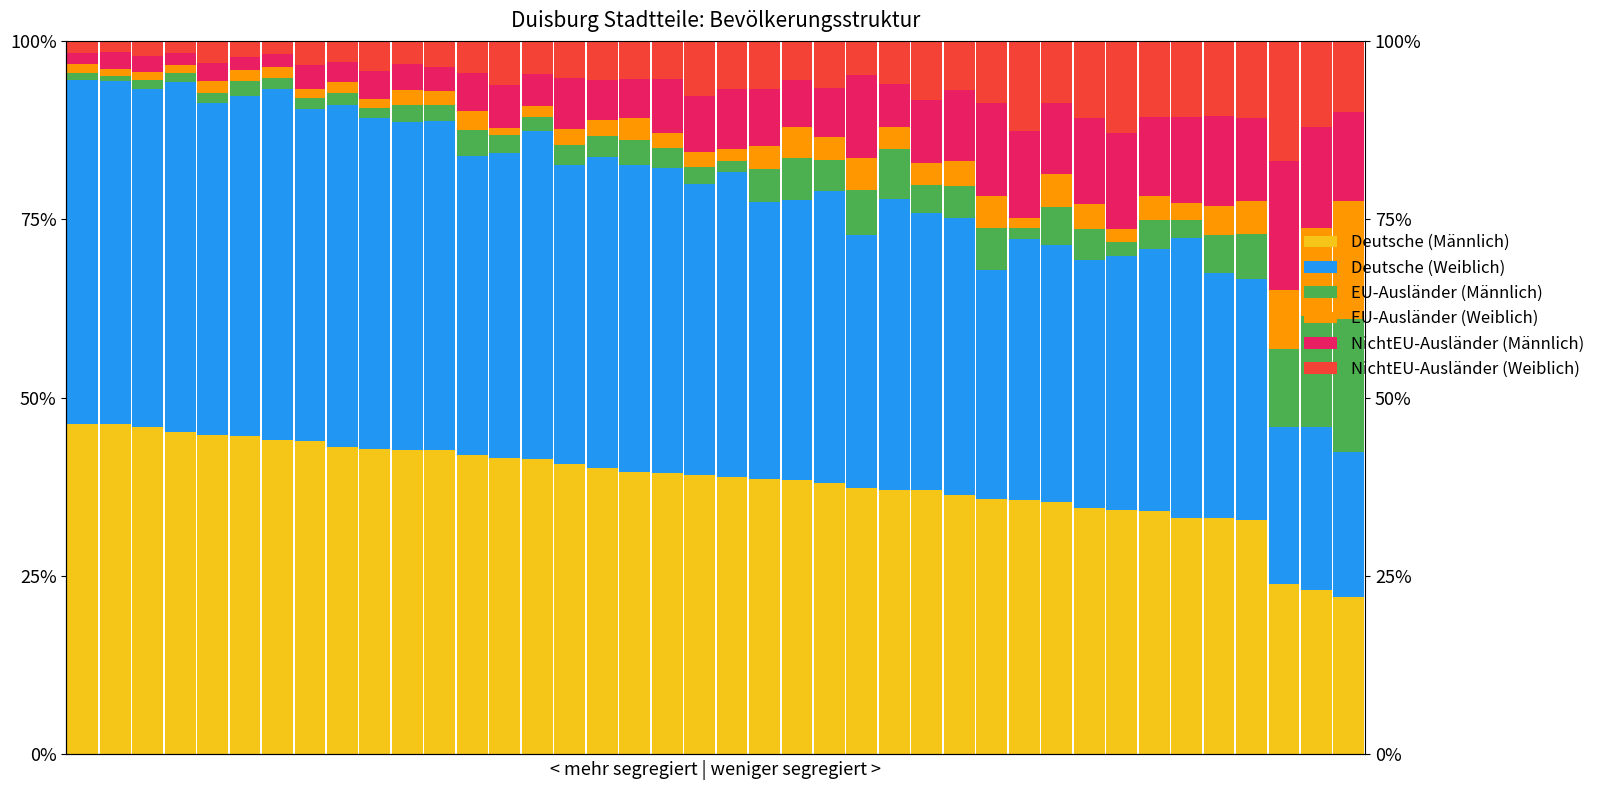

Where does the EU-Ausländer (Männlich) series first go above 2?

5